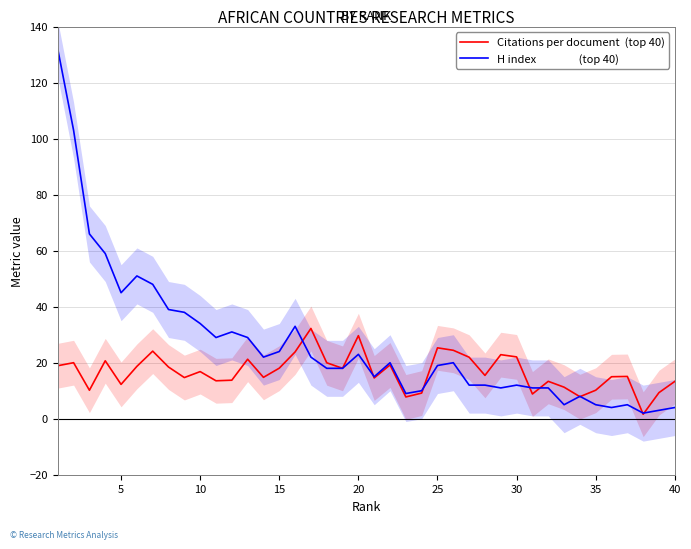

In H index                 (top 40), how many points are higher than both neighbors (excluding endpoints)?

9